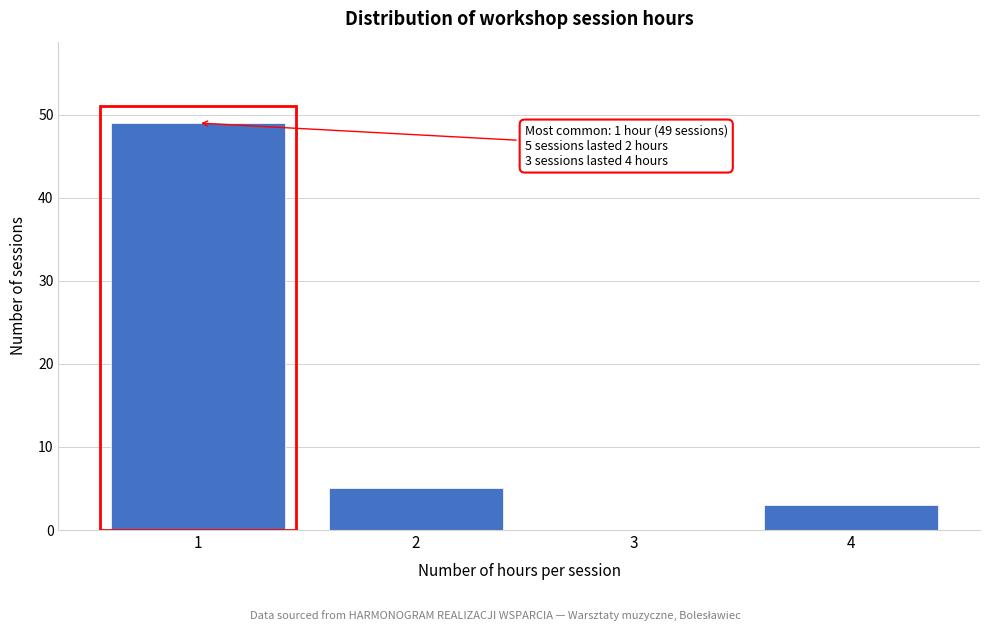

Which range on the x-axis has the tallest bar?

0.5 to 1.5